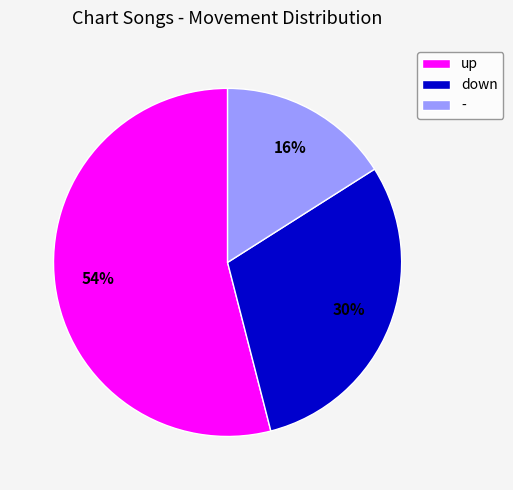

Does any single category account for the majority?

Yes